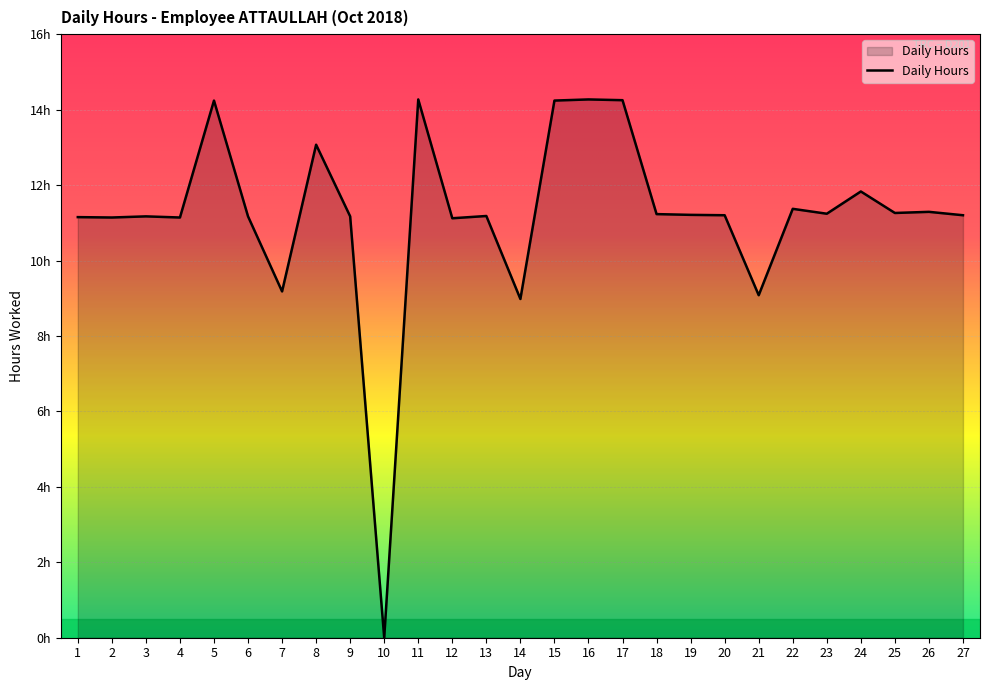

How many points are higher than both their immediate neighbors (excluding endpoints)?

9